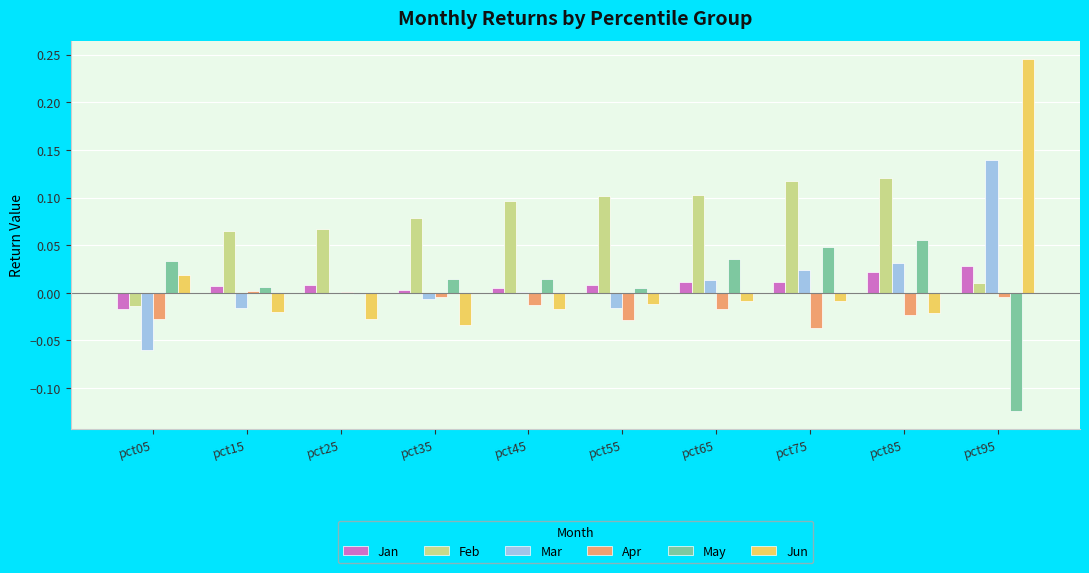

How many distinct data groups are displayed?

6